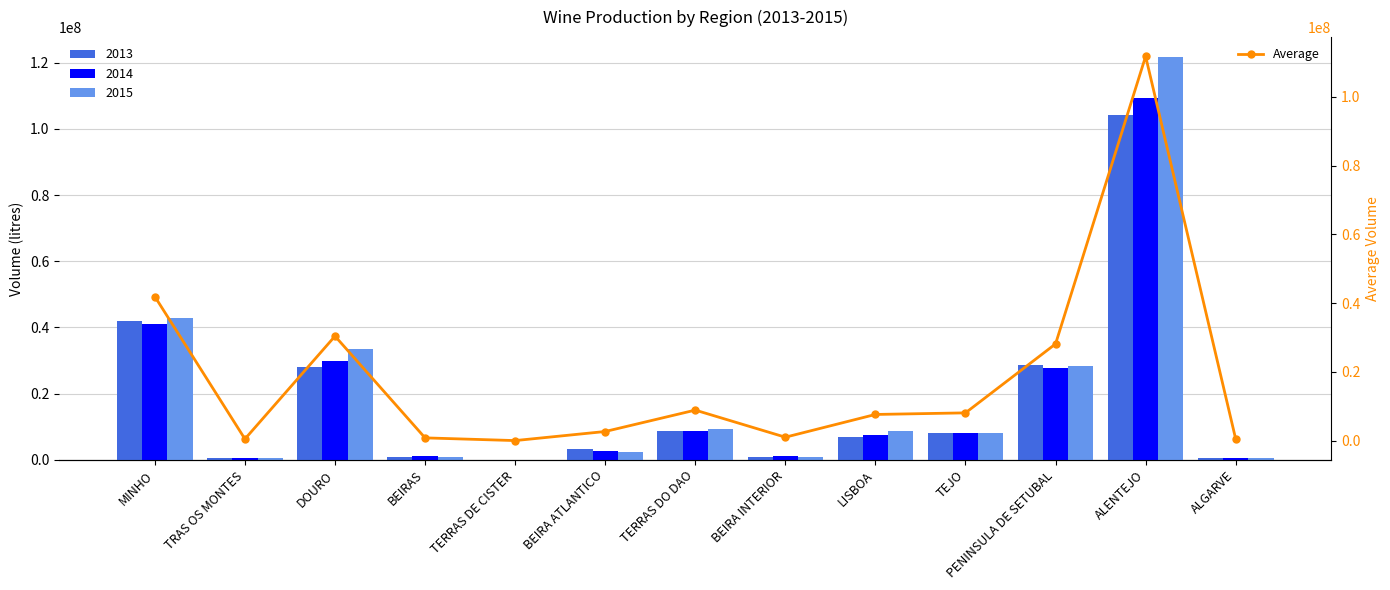

At which label is the value closest to 55919241?

MINHO